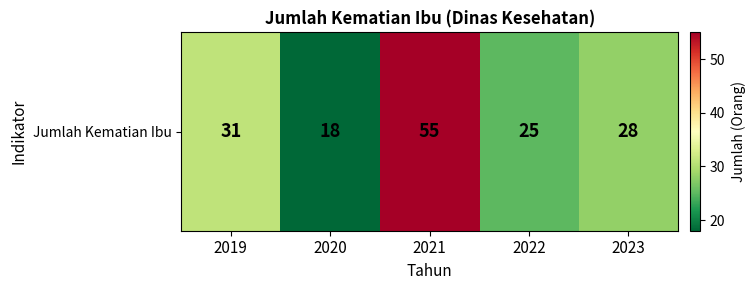

Count the number of data series in this chart.

1